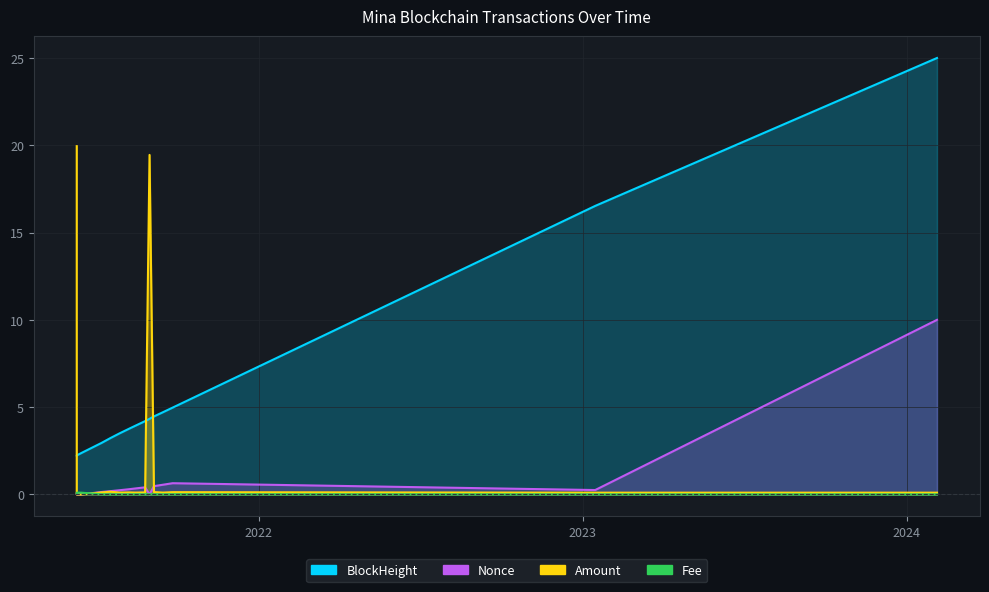

Does the chart display data point markers on the line(s)?

No